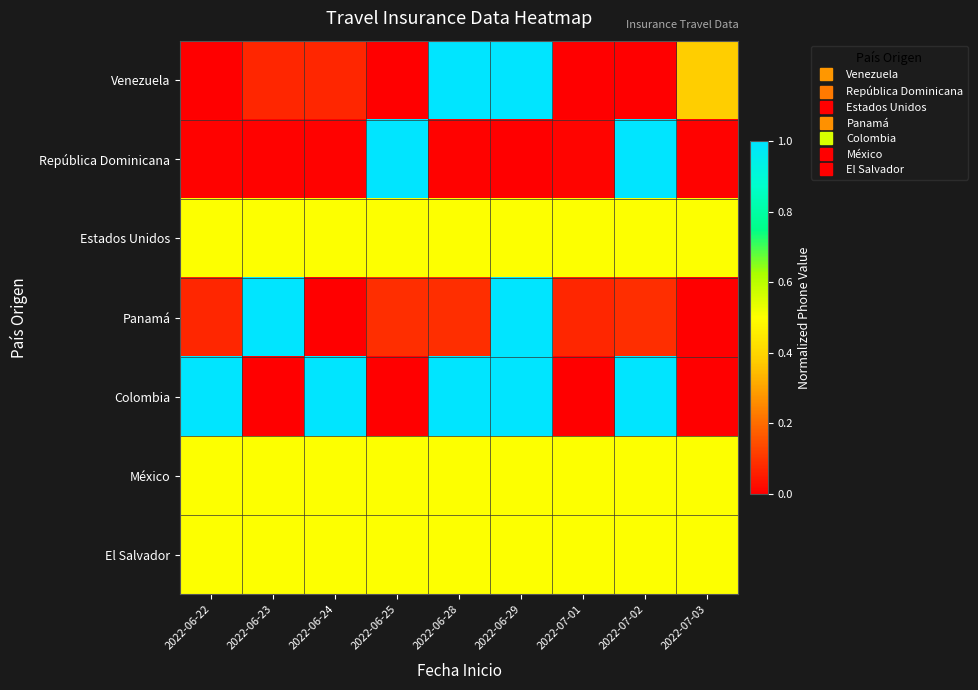

Which label corresponds to the smallest value in the chart?

2022-06-22